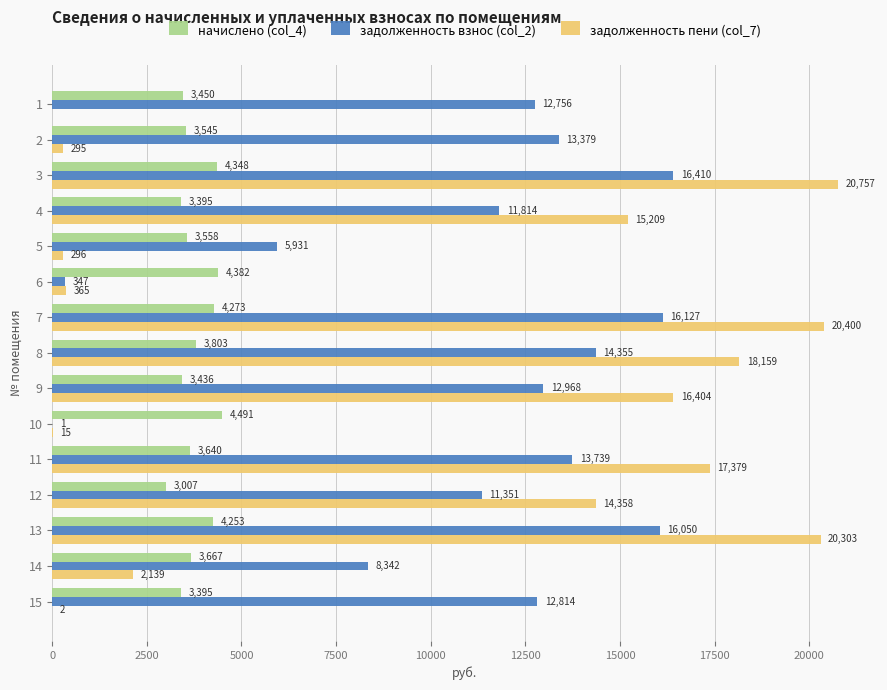

What is the total value across all series at 10?

4506.1